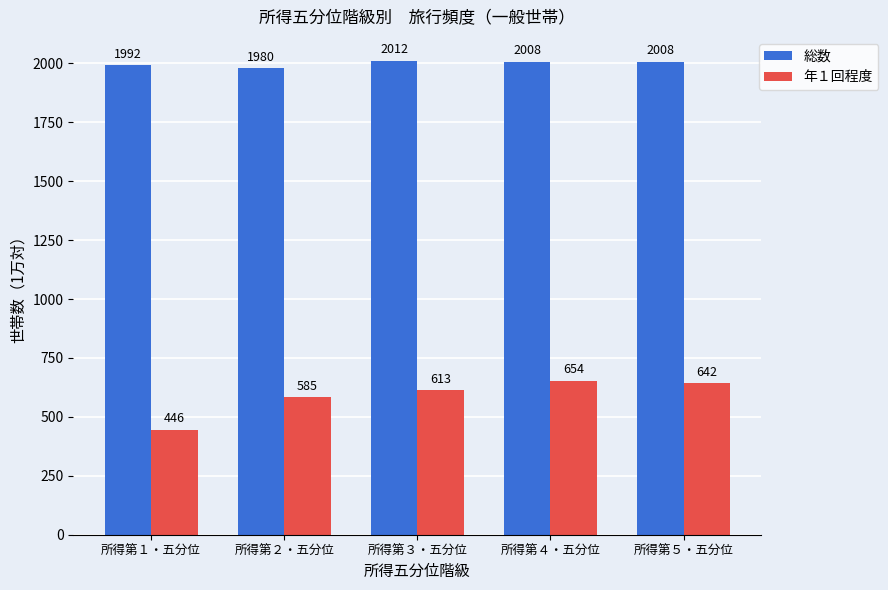

List the series in order of their peak value, highest first.

総数, 年１回程度